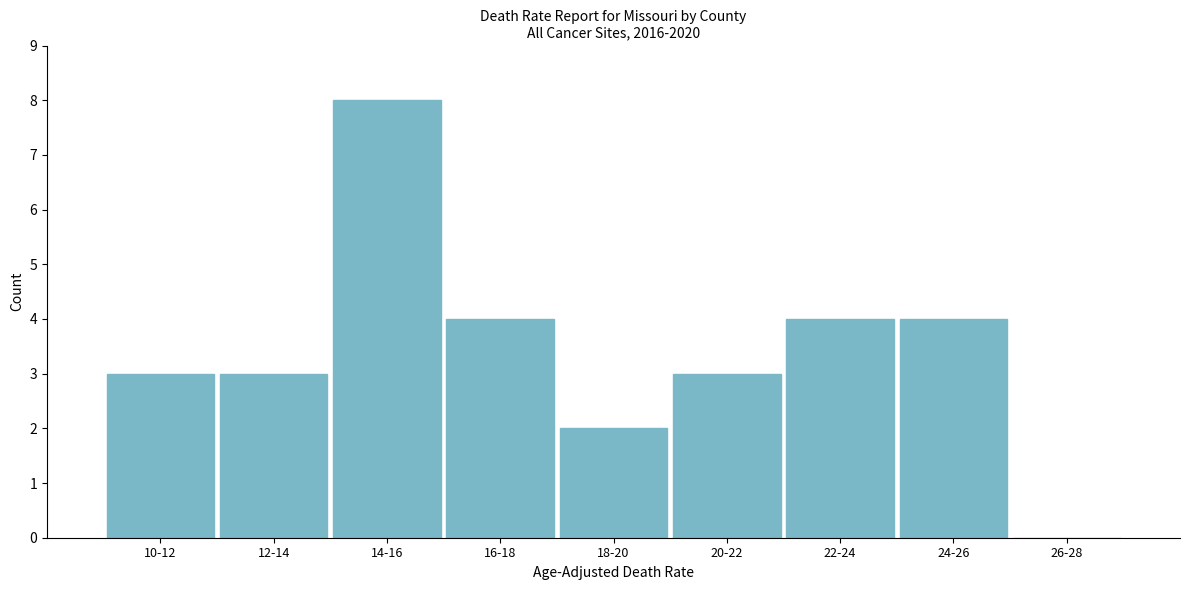

Reading right to left, list all the values displayed in this chart.

26-28=0	24-26=4	22-24=4	20-22=3	18-20=2	16-18=4	14-16=8	12-14=3	10-12=3